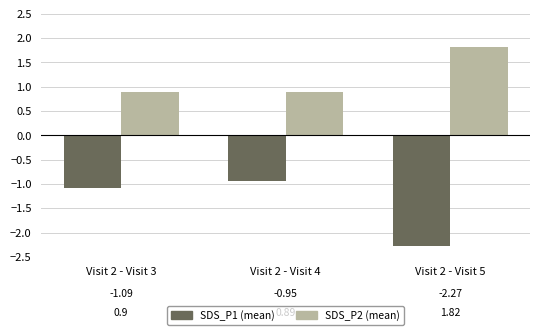

Which category has the lowest value in the SDS_P2 (mean) series?

Visit 2 - Visit 4